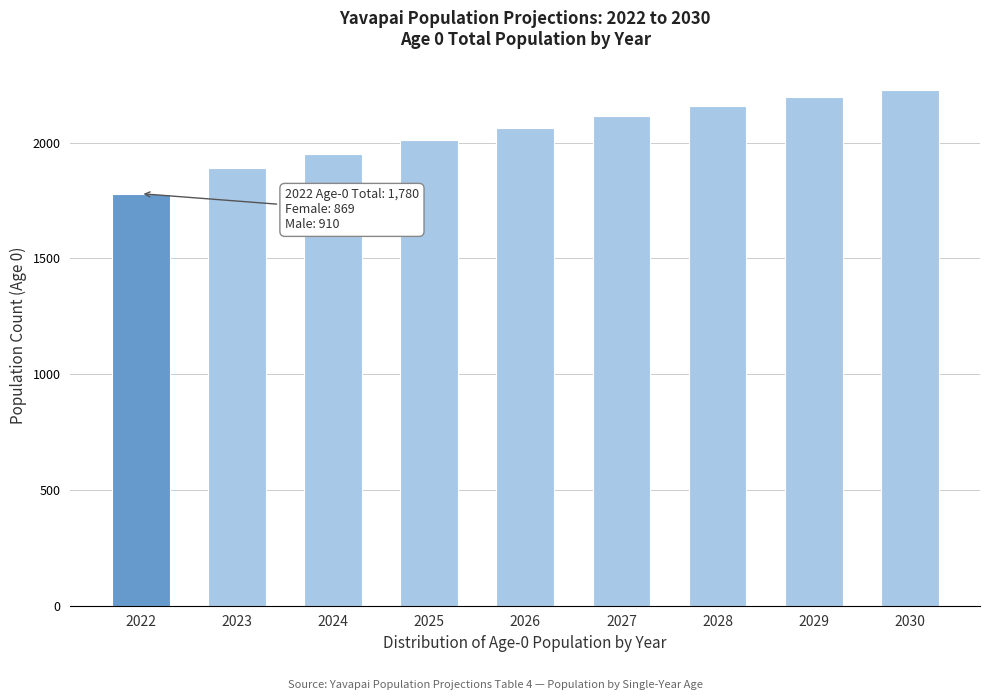

Reading left to right, transcribe all the data shown in this chart.

1779.5	1892.3	1952.9	2010.9	2064.5	2113.9	2157.7	2195.3	2227.0